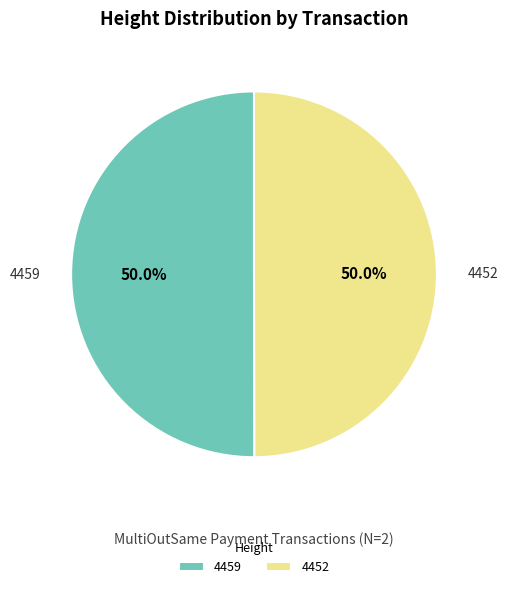

Approximately how many times larger is the value at 4452 compared to 4459?

1.0